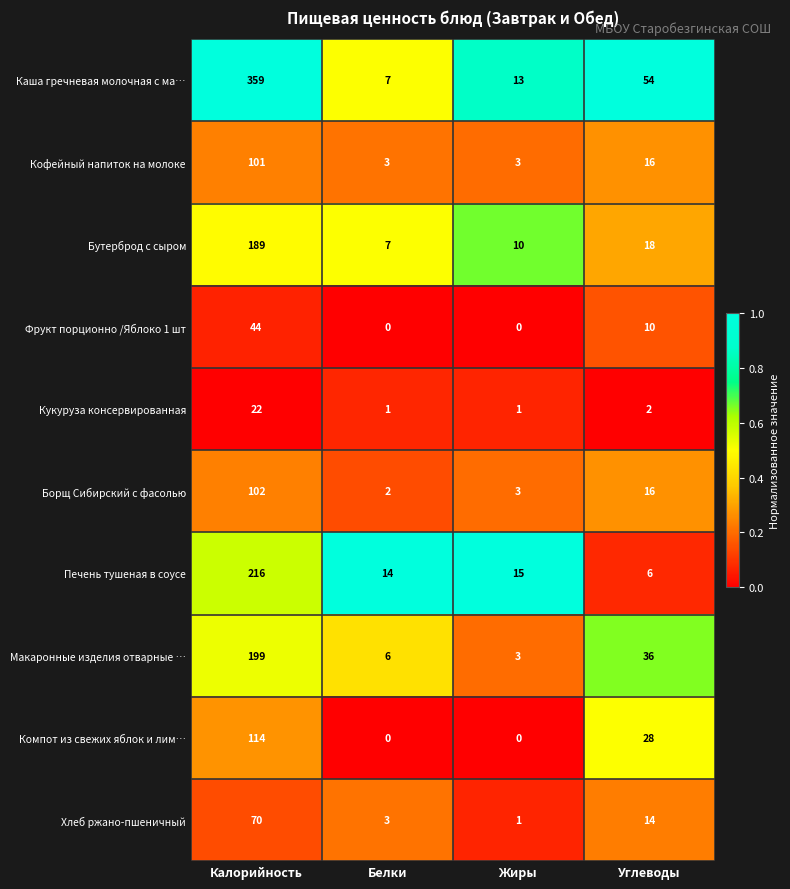

The value of Каша гречневая молочная с ма… at Жиры is 4. True or false?

False